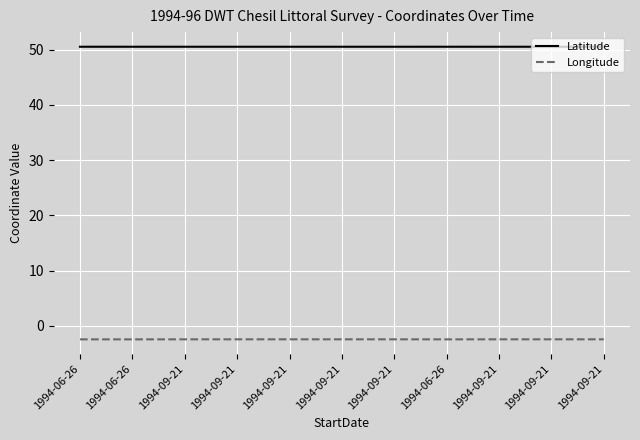

In Latitude, how many points are lower than both neighbors (excluding endpoints)?

1